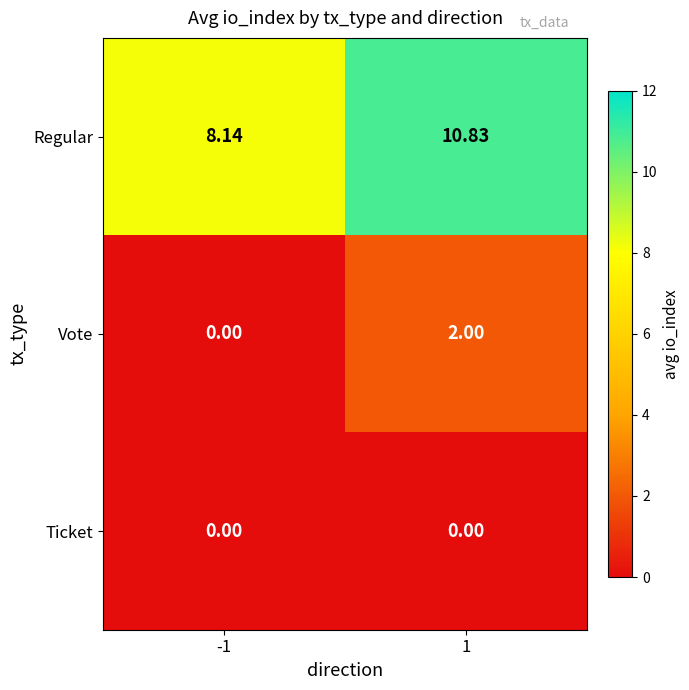

Which series has the widest spread of values?

Regular